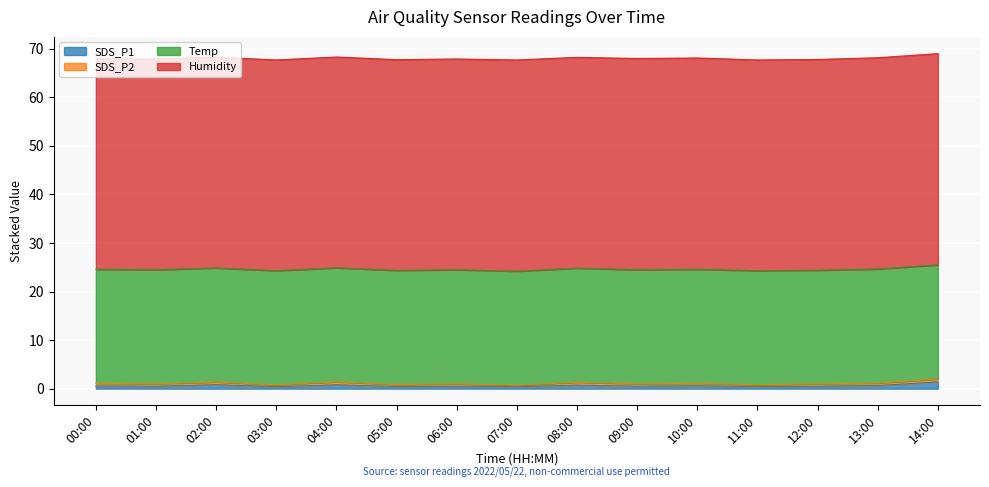

True or false: SDS_P2 has a value of 0.6 at 11:00.

False